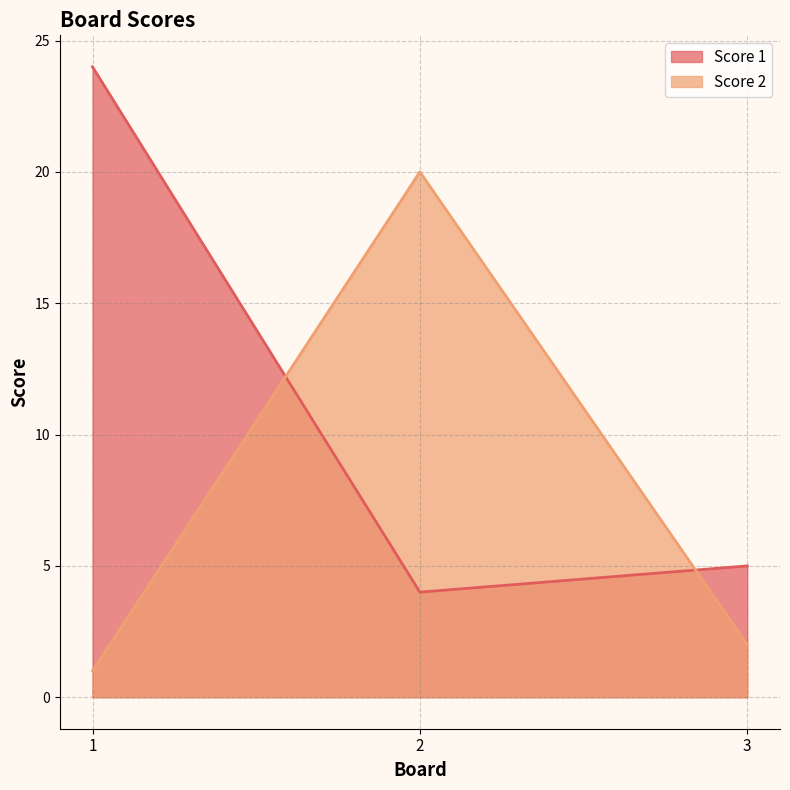

How many values in the Score 2 series exceed 2?

1